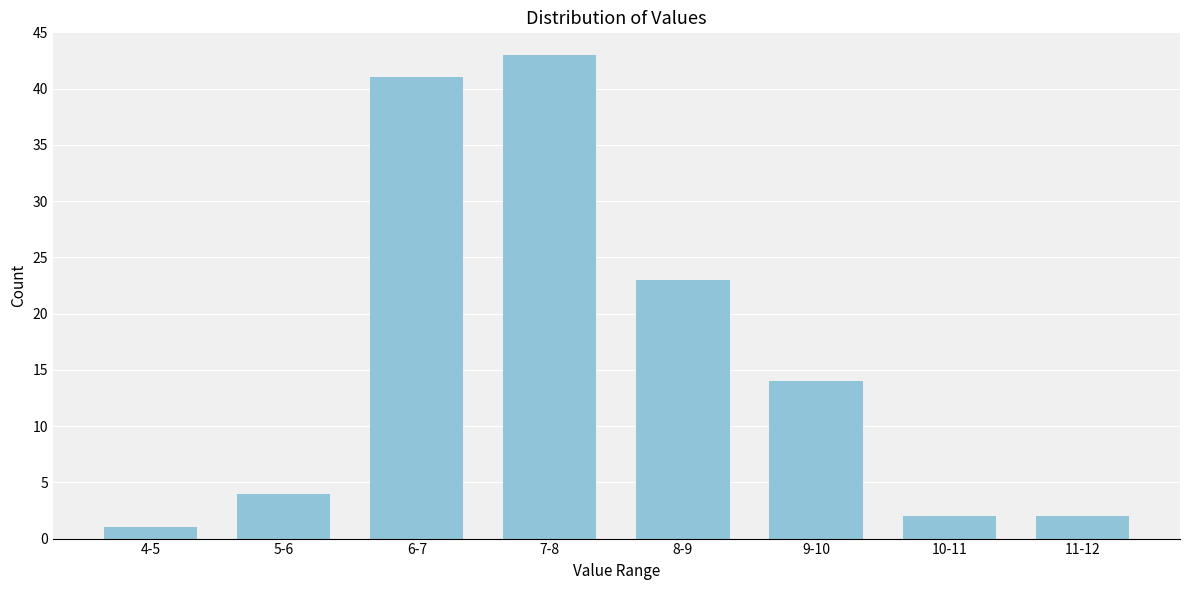

Reading left to right, extract all data points from this chart.

4-5=1	5-6=4	6-7=41	7-8=43	8-9=23	9-10=14	10-11=2	11-12=2